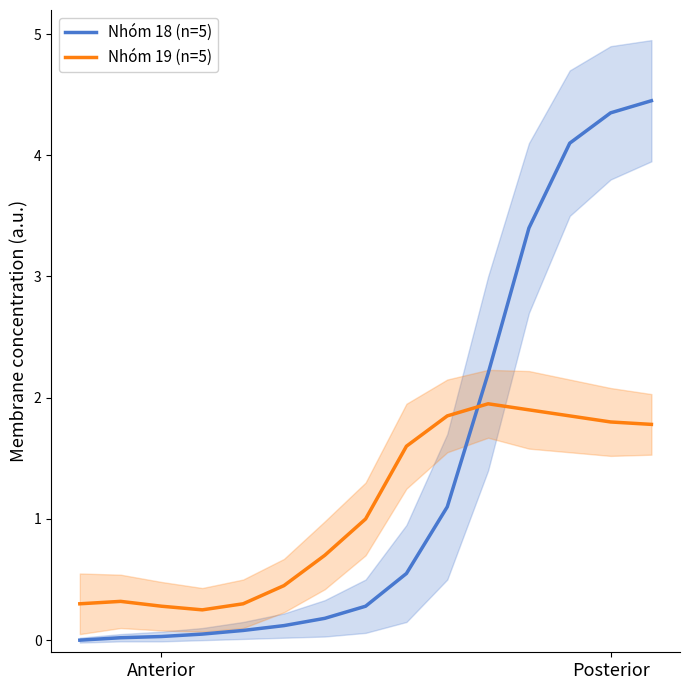

Where is Nhóm 19 (n=5) nearest to the value 1?

7